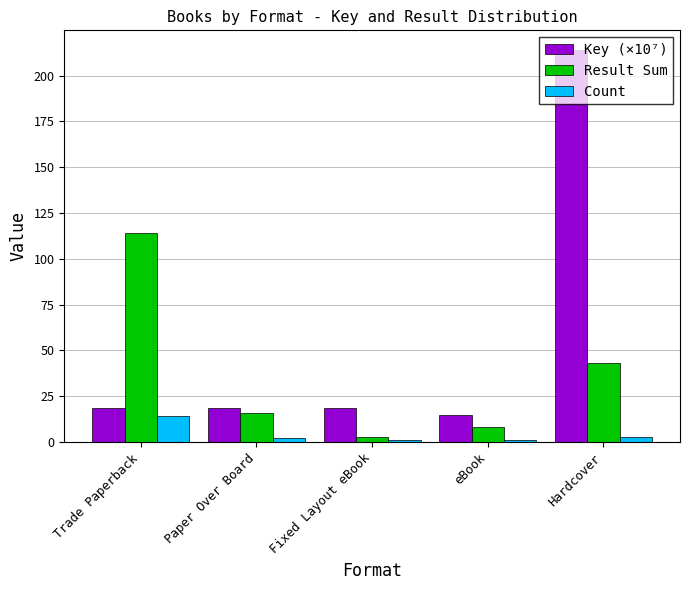

At Trade Paperback, list the series in order from smallest to largest.

Count, Key (×10⁷), Result Sum